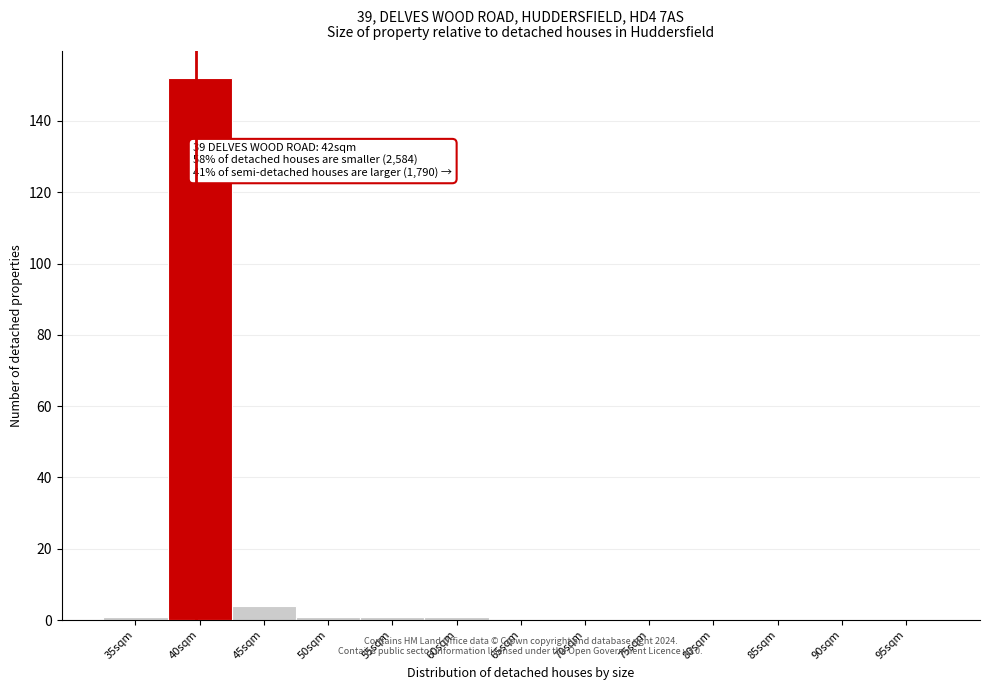

Reading left to right, transcribe all the data shown in this chart.

35sqm=1	40sqm=152	45sqm=4	50sqm=1	55sqm=1	60sqm=1	65sqm=0	70sqm=0	75sqm=0	80sqm=0	85sqm=0	90sqm=0	95sqm=0